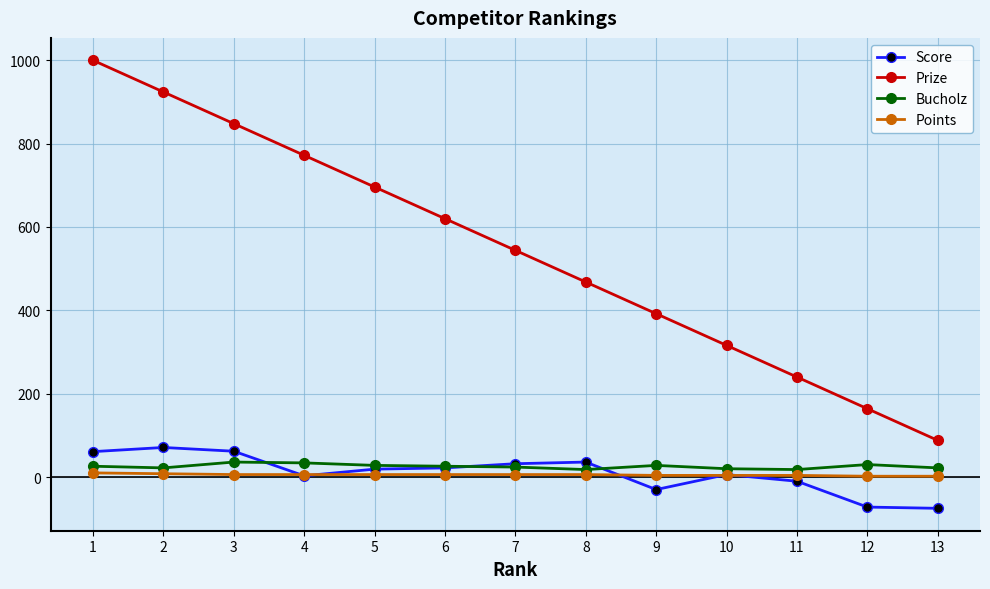

What is the minimum value shown in the chart?

-75